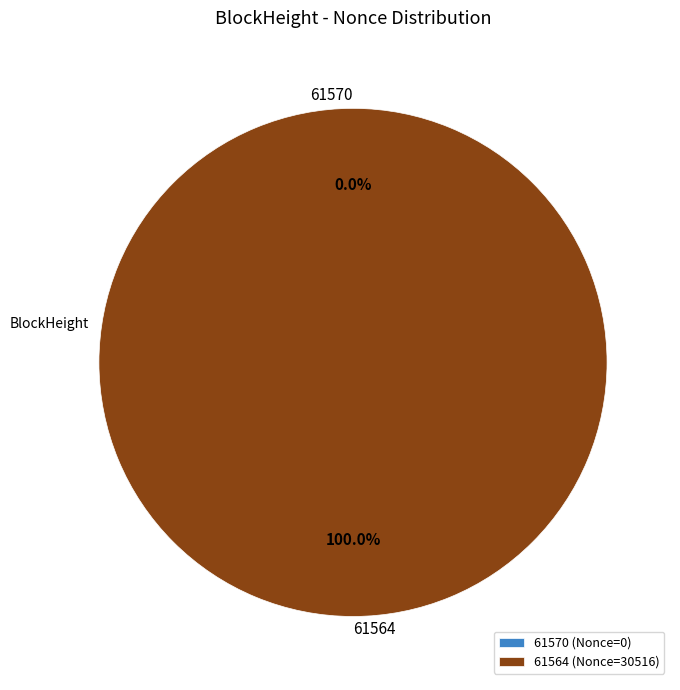

Combined, what portion of the pie is 61570 and 61564?

100.0%